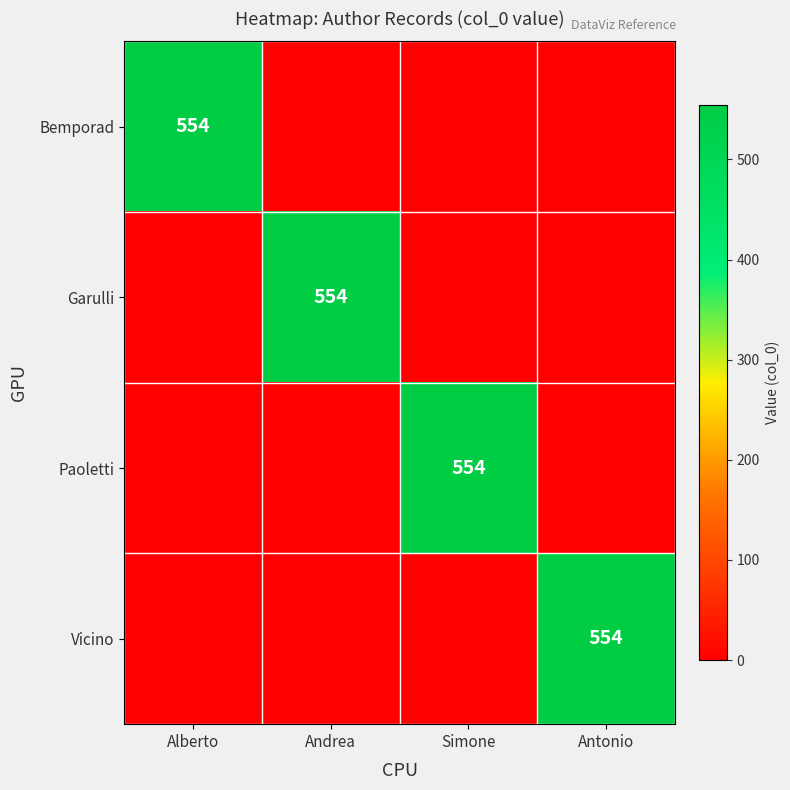

Is it true that Vicino equals 554 at Antonio?

True